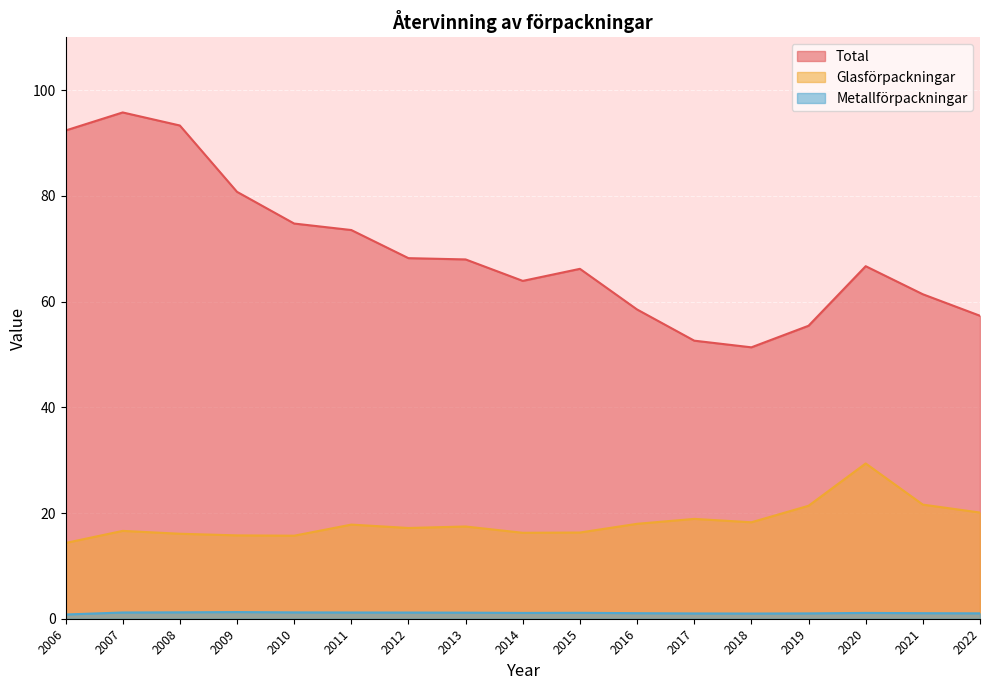

Between 2013 and 2017, which is larger?

2013